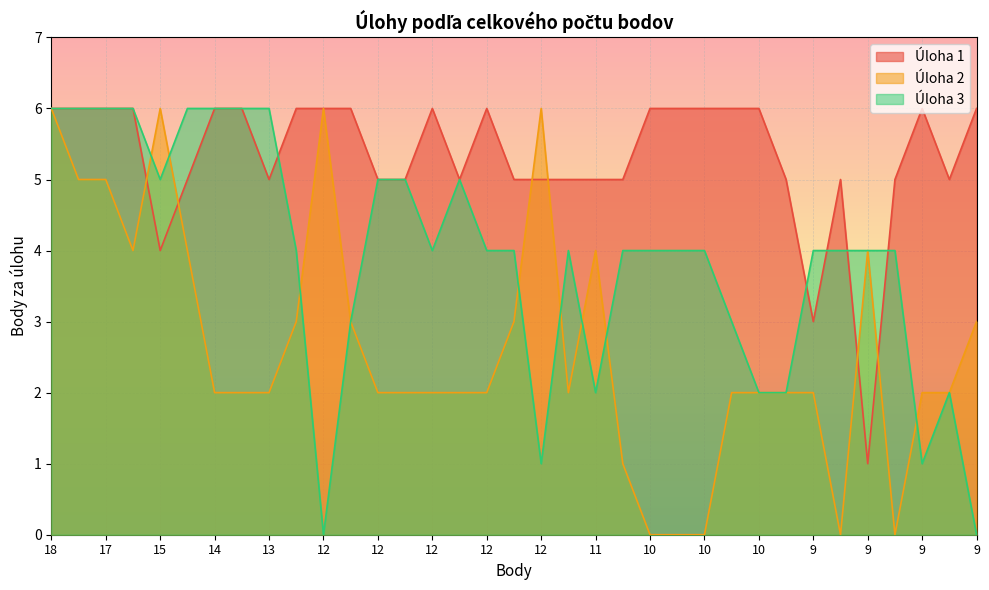

How many intersections are there between Úloha 3 and Úloha 1?

5